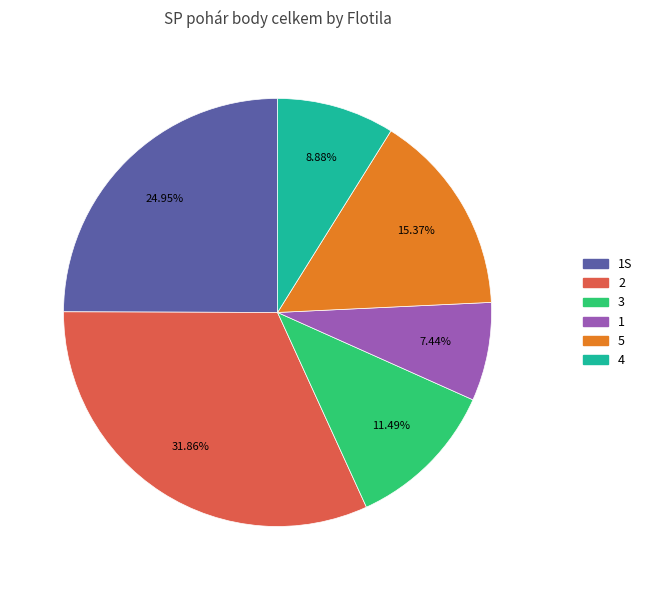

Count the number of slices in the pie.

6